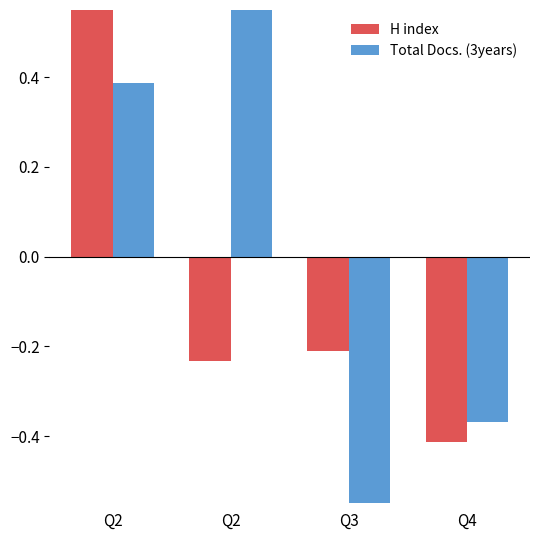

Which category has the highest value across all series?

Q2